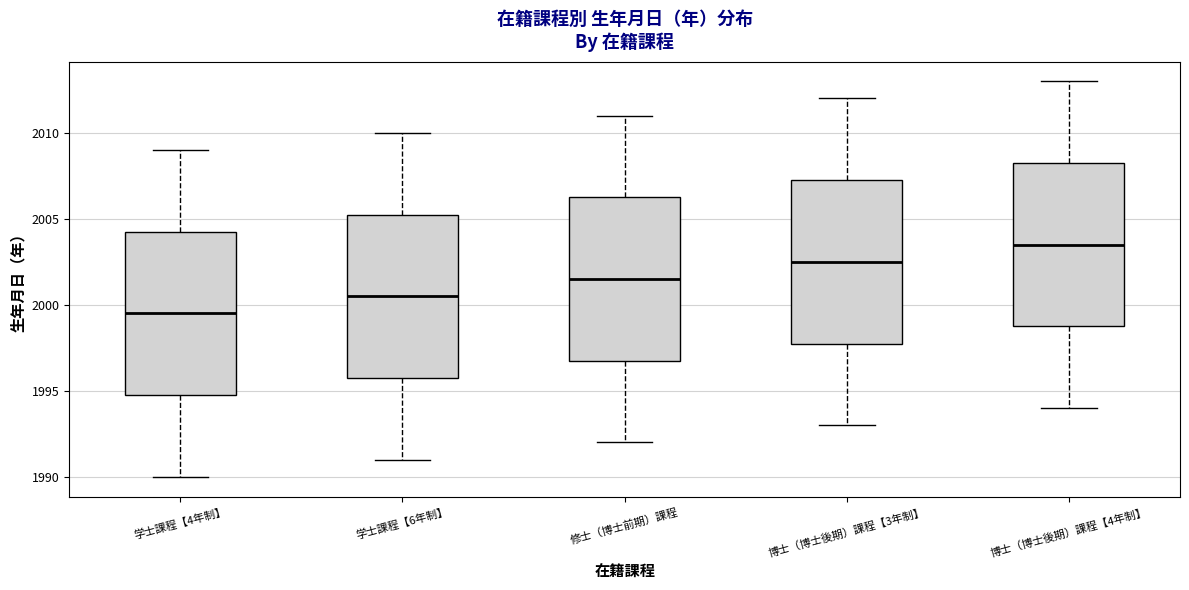

Reading left to right, transcribe this box plot: for each box, give where its median line is, the range the box spans, and where its two whiskers end, as read against the y-axis. The values are not printed on the chart, so give them approximately, as read against the axis.

学士課程【4年制】: median 1999.5, box 1995.0 to 2004.5, whiskers 1990.0 to 2009.0
学士課程【6年制】: median 2000.5, box 1996.0 to 2005.5, whiskers 1991.0 to 2010.0
修士（博士前期）課程: median 2001.5, box 1997.0 to 2006.5, whiskers 1992.0 to 2011.0
博士（博士後期）課程【3年制】: median 2002.5, box 1998.0 to 2007.5, whiskers 1993.0 to 2012.0
博士（博士後期）課程【4年制】: median 2003.5, box 1999.0 to 2008.5, whiskers 1994.0 to 2013.0